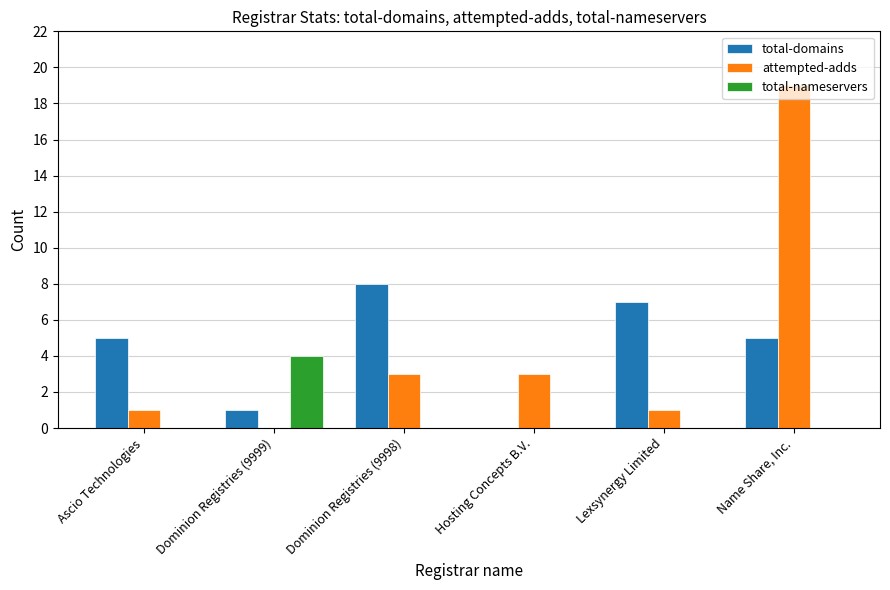

Count the total-domains values in the range 1 to 7.

4